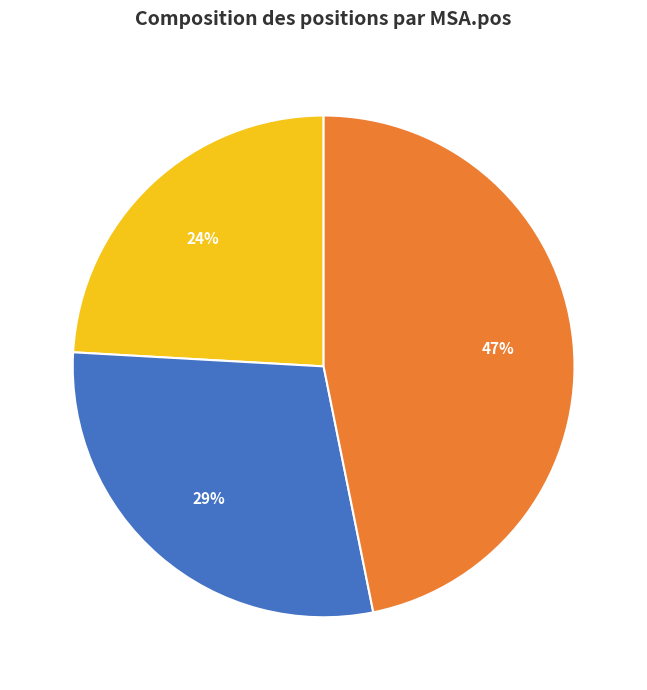

Is the sum of 3233 and 1881 greater than half?

Yes